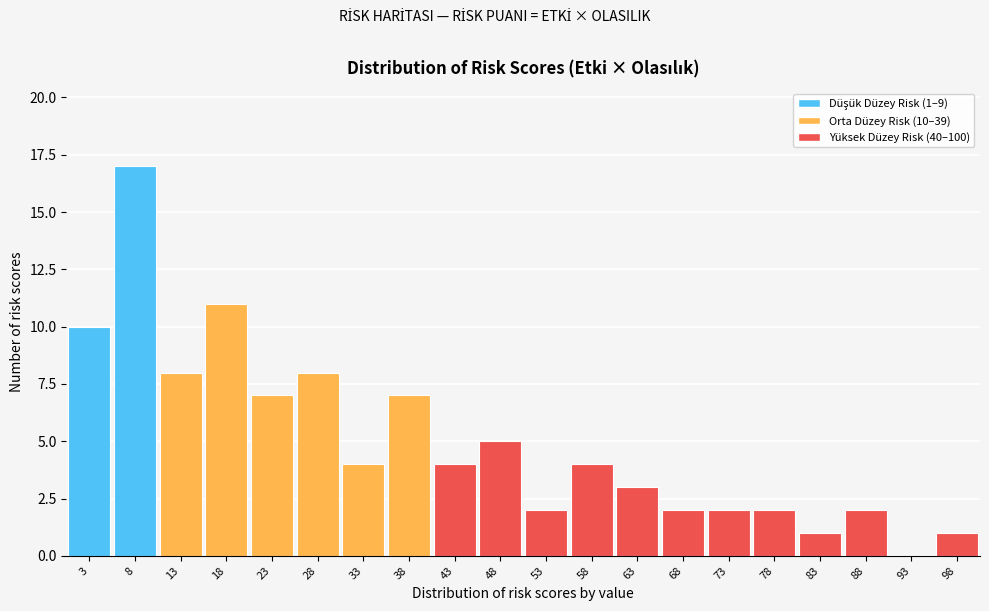

Which range on the x-axis has the tallest bar?

5.5 to 10.5